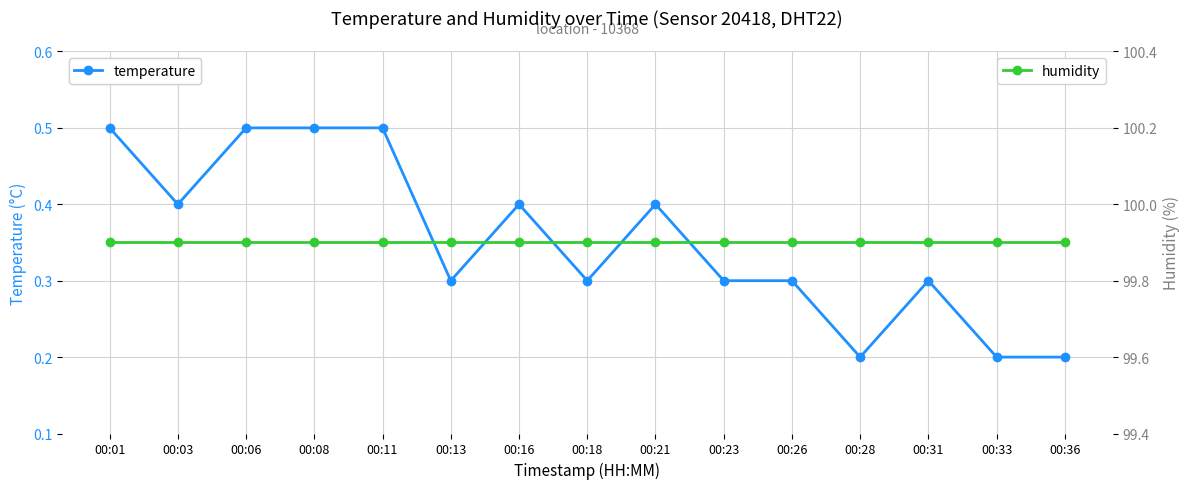

At how many categories does at least one series exceed 48?

15